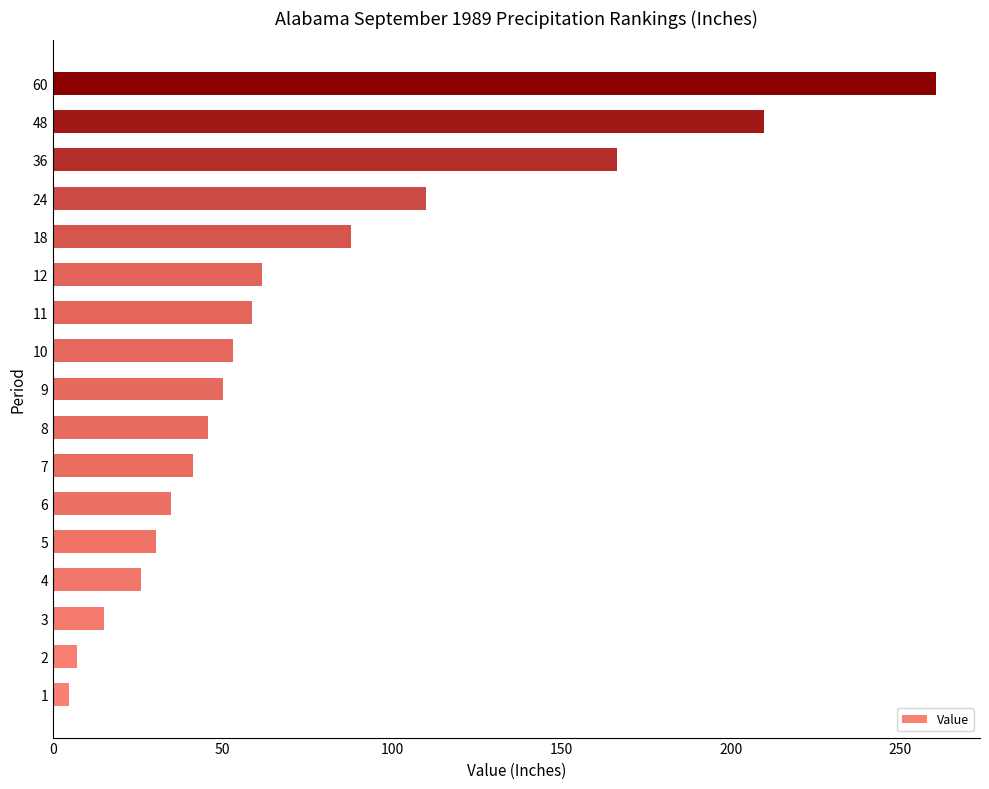

List the labels in order of value, smallest first.

1, 2, 3, 4, 5, 6, 7, 8, 9, 10, 11, 12, 18, 24, 36, 48, 60